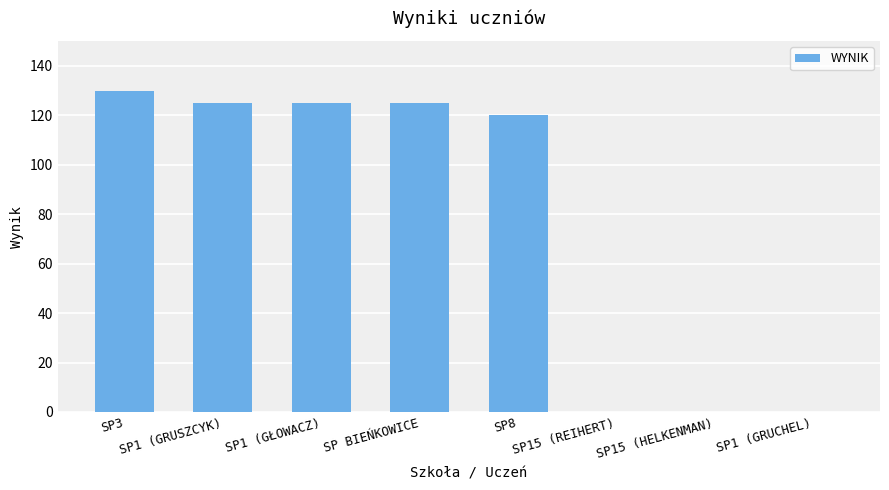

Reading left to right, extract all data points from this chart.

130	125	125	125	120	0	0	0